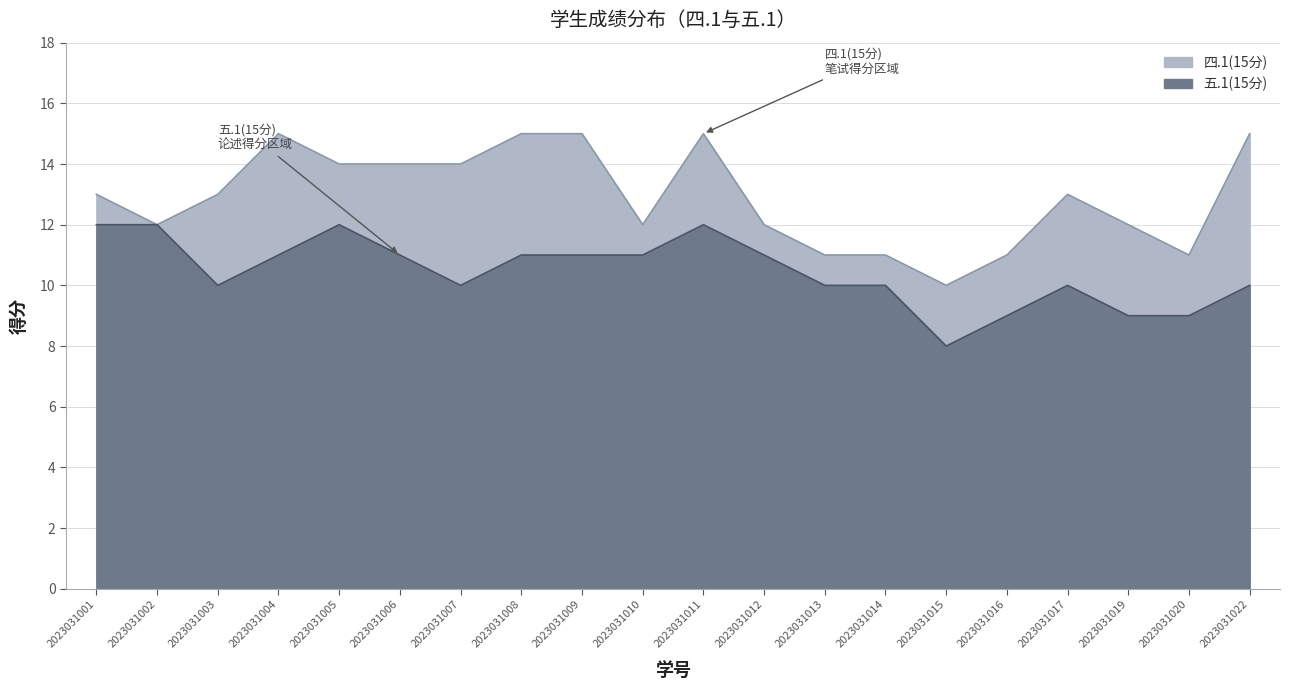

The 五.1(15分) series shows 9 at 2023031020. True or false?

True